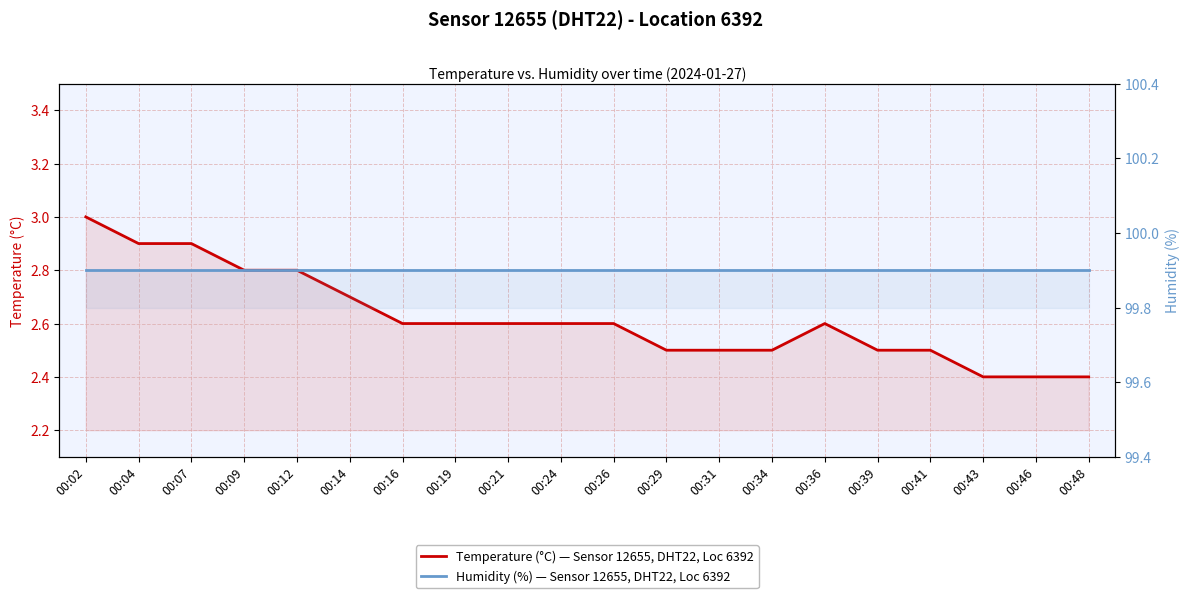

What is the sum of the Humidity (%) — Sensor 12655, DHT22, Loc 6392 values at 00:21 and 00:16?

199.8